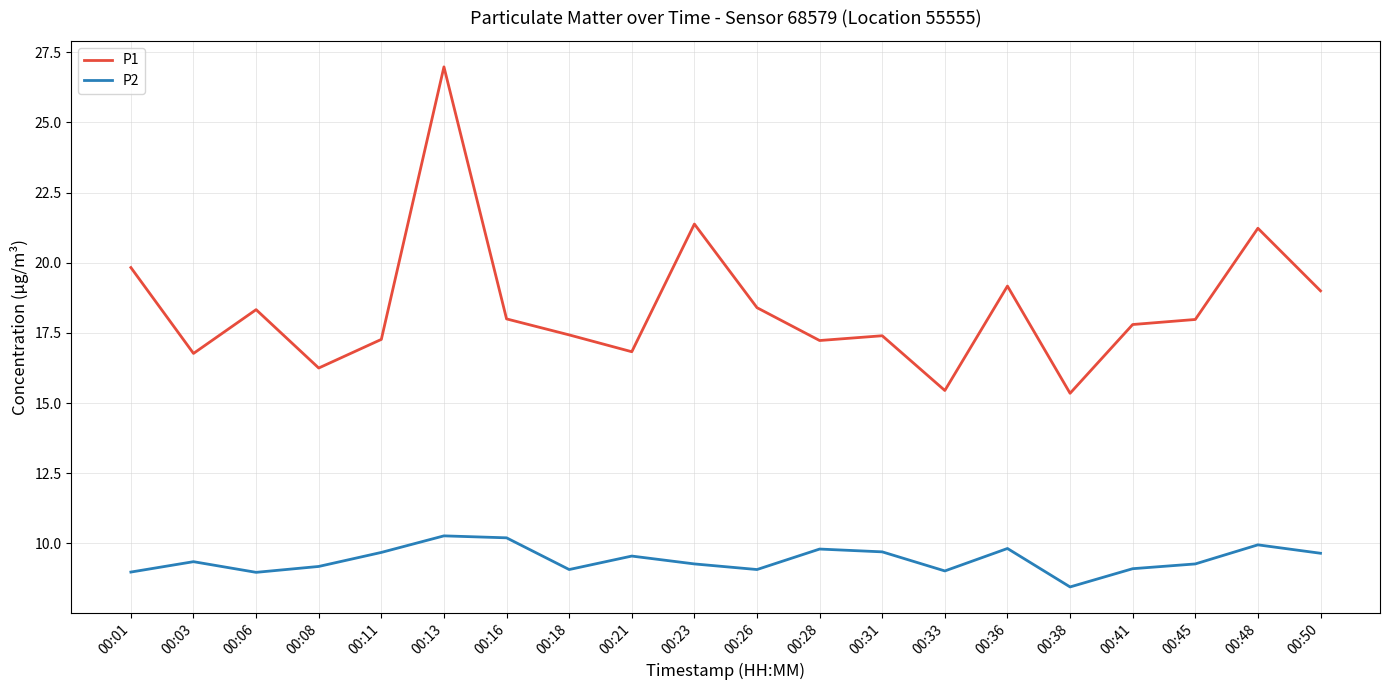

List the series in order of their peak value, lowest first.

P2, P1